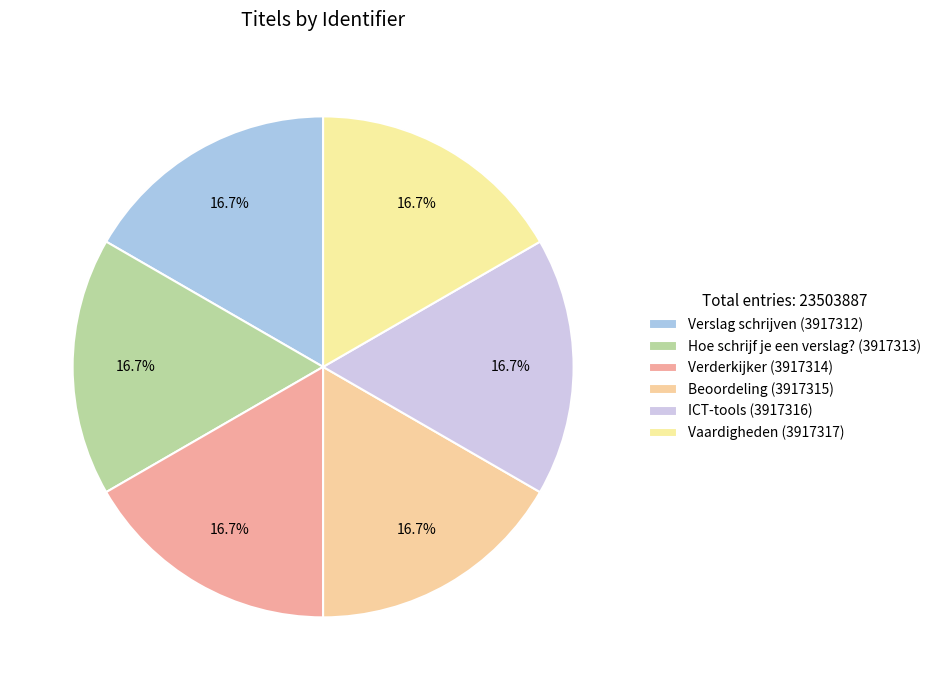

Does any single category account for the majority?

No